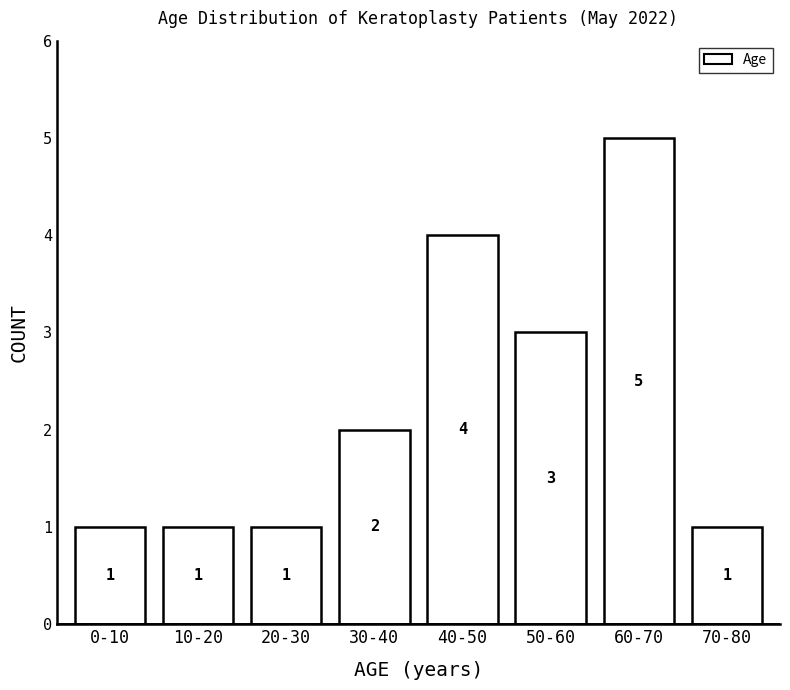

Reading left to right, extract all data points from this chart.

1	1	1	2	4	3	5	1